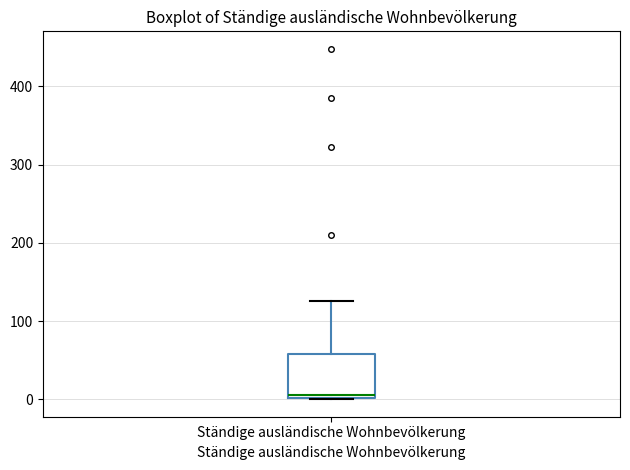

Read this box plot against the y-axis: the position of the median line, the range covered by the box, and the ends of both whiskers. The values are not printed on the chart, so give them approximately, as read against the axis.

median 10, box 0 to 60, whiskers 0 to 130